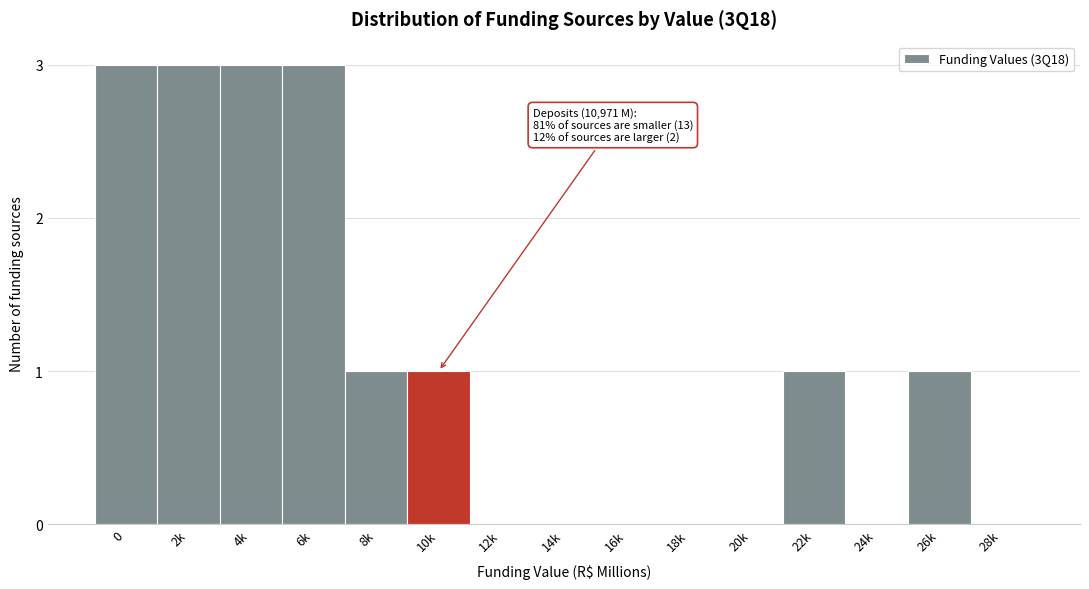

Reading right to left, extract all data points from this chart.

28k=0	26k=1	24k=0	22k=1	20k=0	18k=0	16k=0	14k=0	12k=0	10k=1	8k=1	6k=3	4k=3	2k=3	0=3